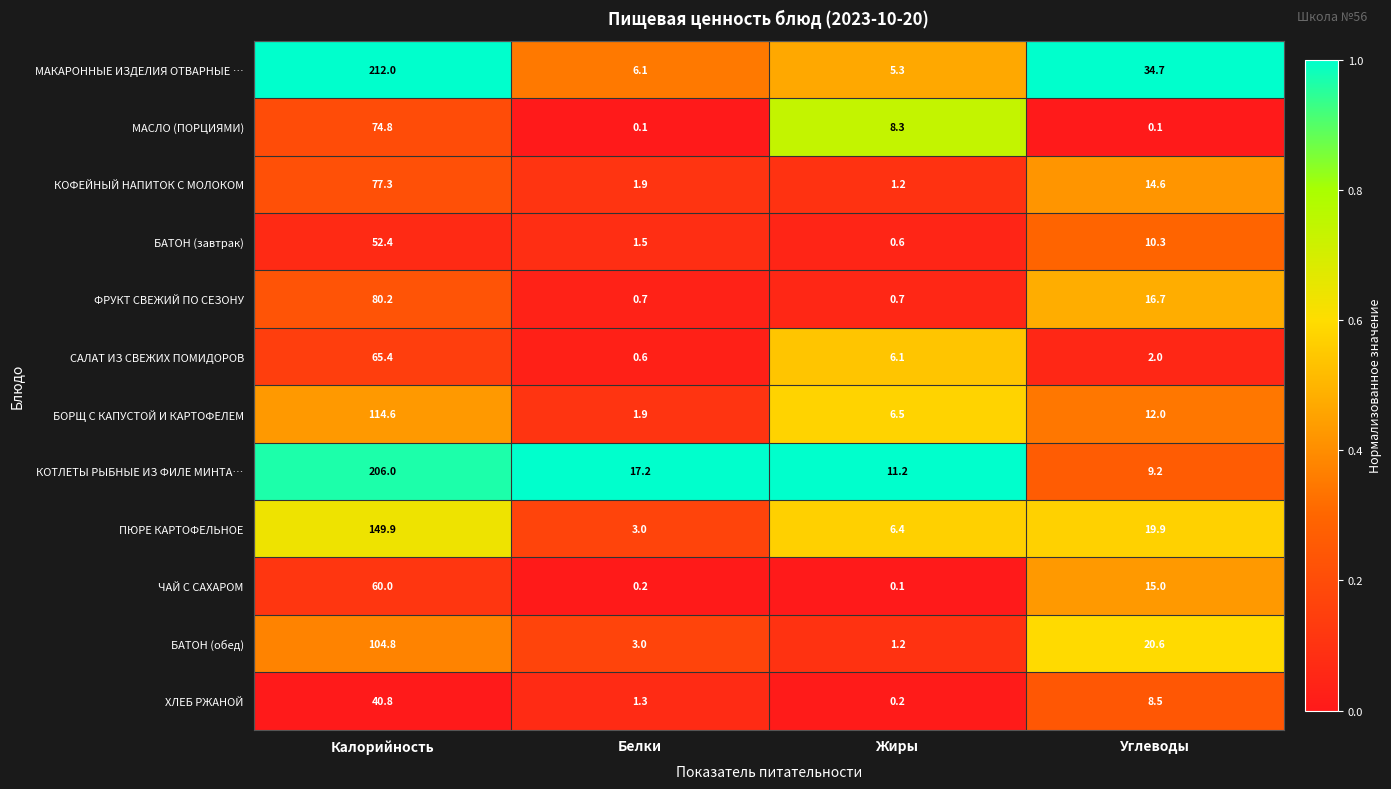

What is the sum of the МАСЛО (ПОРЦИЯМИ) values at Жиры and Белки?

8.4